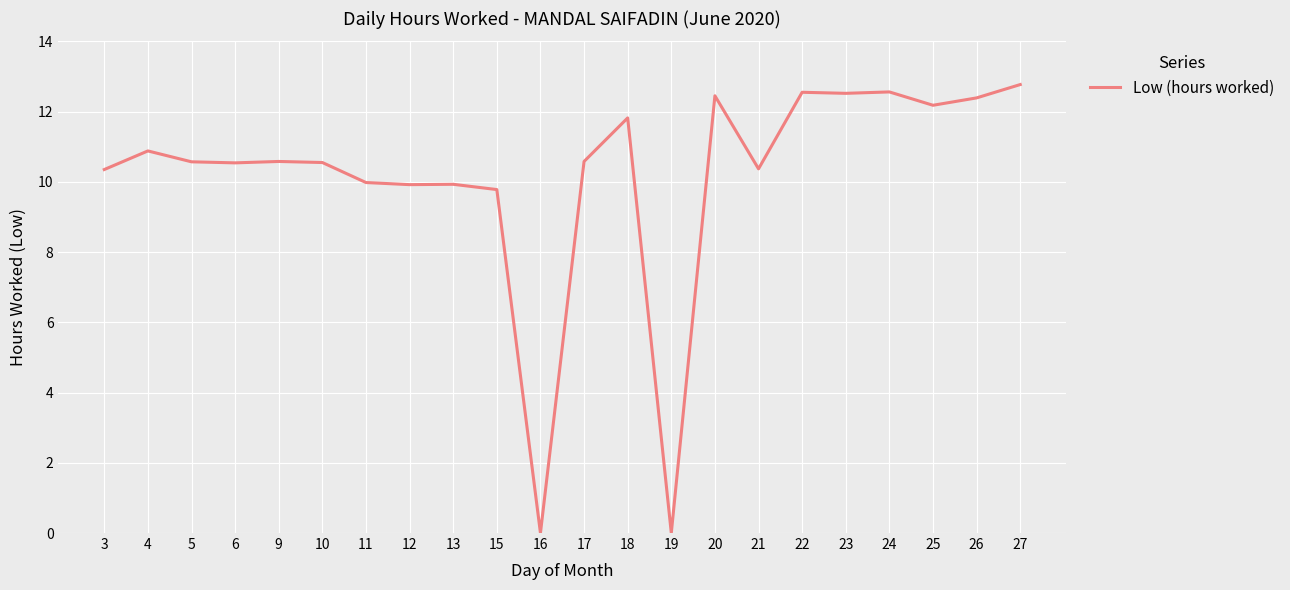

Approximately how many times larger is the value at 4 compared to 5?

1.0